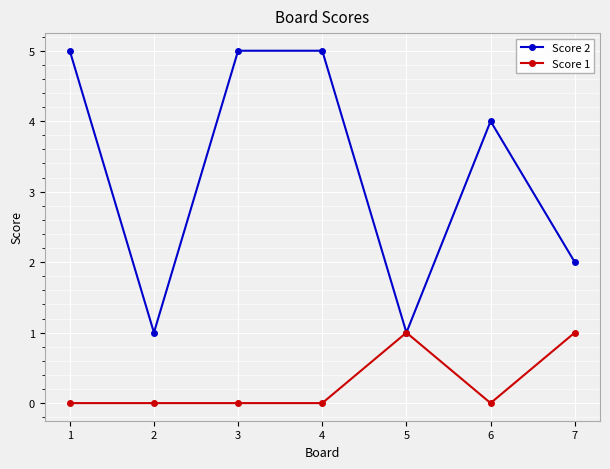

How many lines are shown in the chart?

2